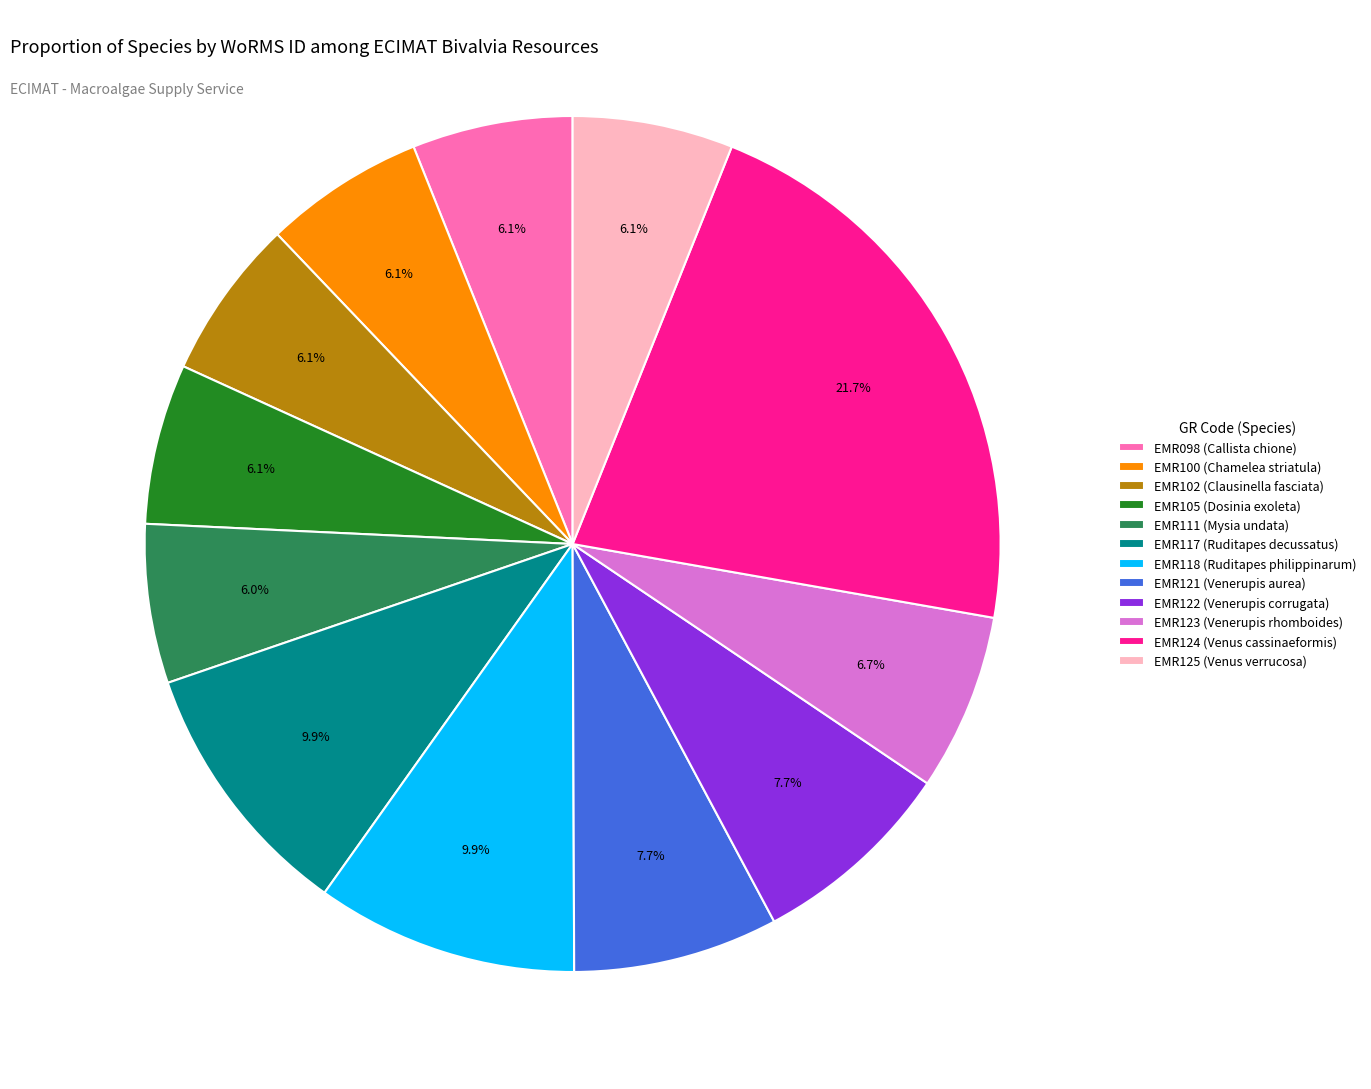

To the nearest percent, what is the difference between the largest and smallest slice percentages?

16%